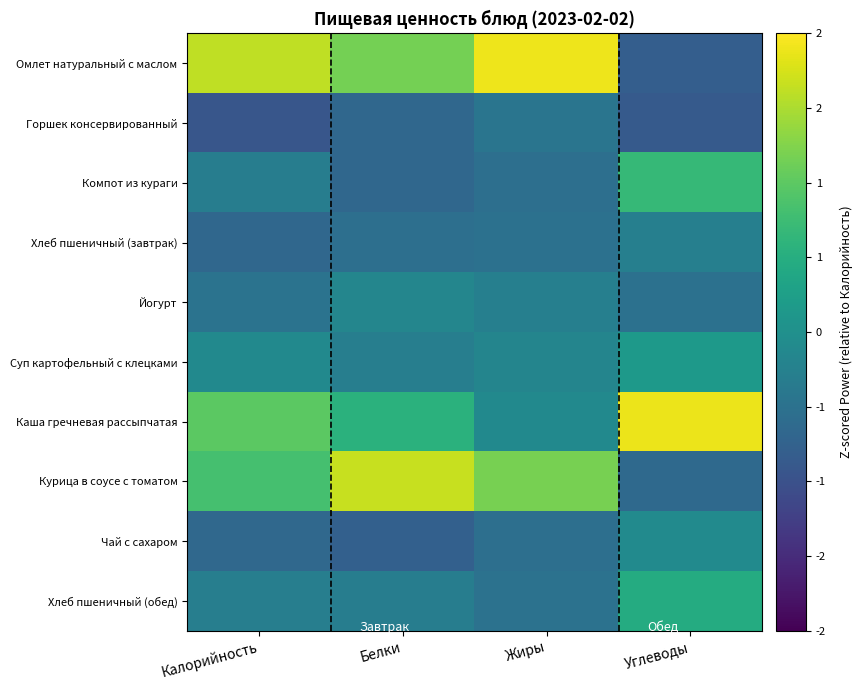

What is the maximum value shown in the chart?

2.4